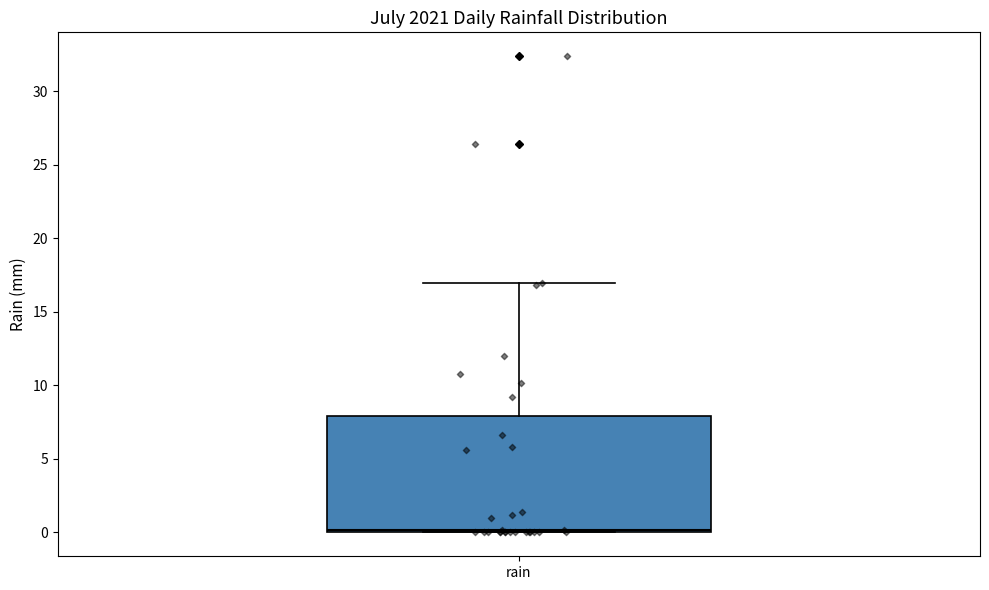

Where is the upper edge of the box for rain on the y-axis? The values are not printed on the chart, so give them approximately, as read against the axis.

8